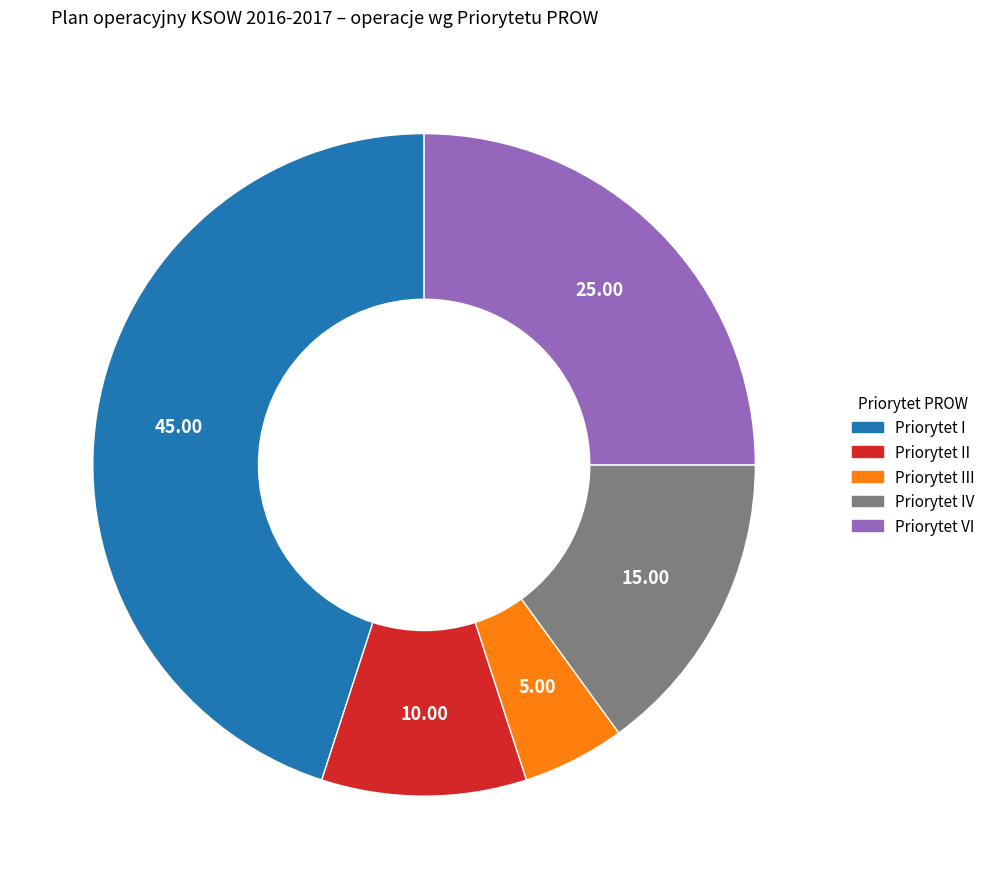

Does any single category account for the majority?

No